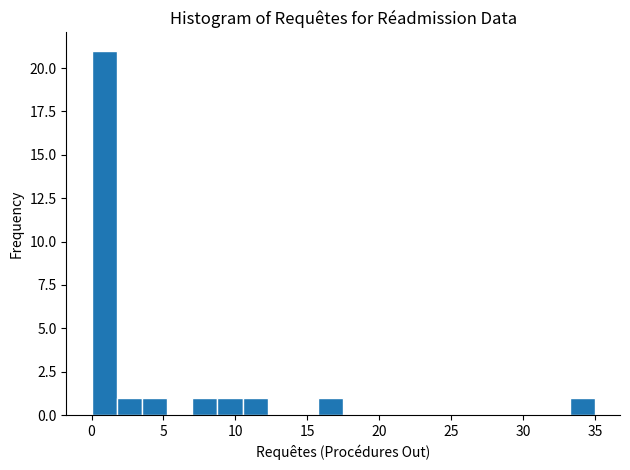

Around what value on the x-axis is the tallest bar? Give the approximate position of its centre, as read against the axis.

1.0